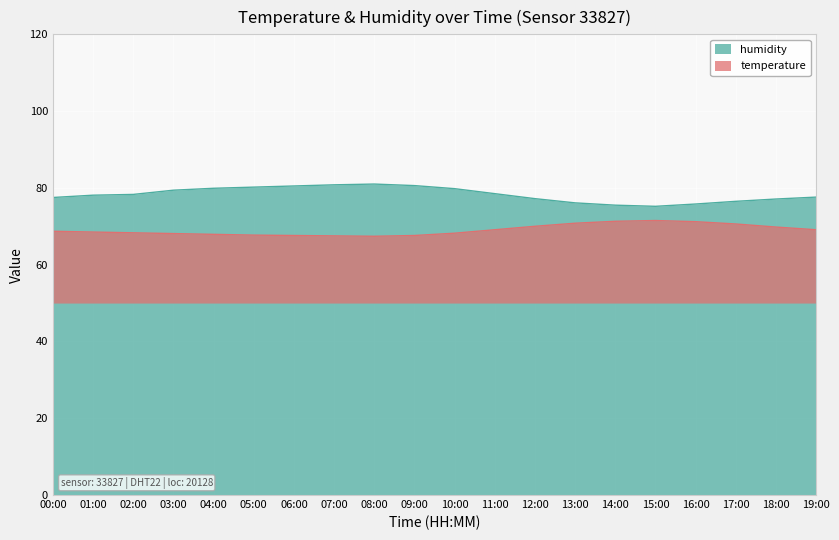

At which label does humidity first exceed 78?

01:00